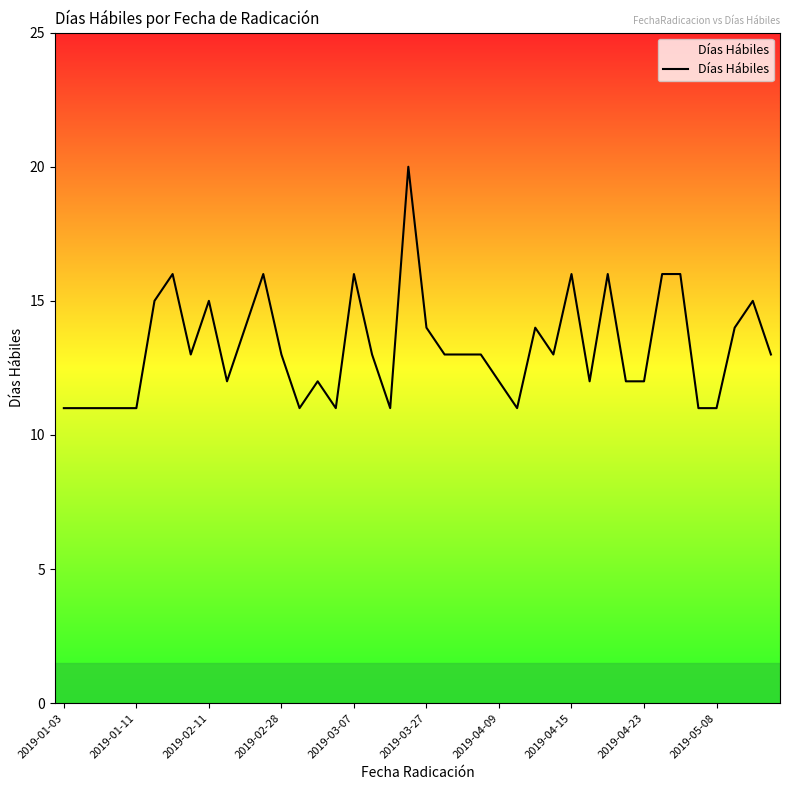

True or false: there are more than 2 points higher than both neighbors.

True